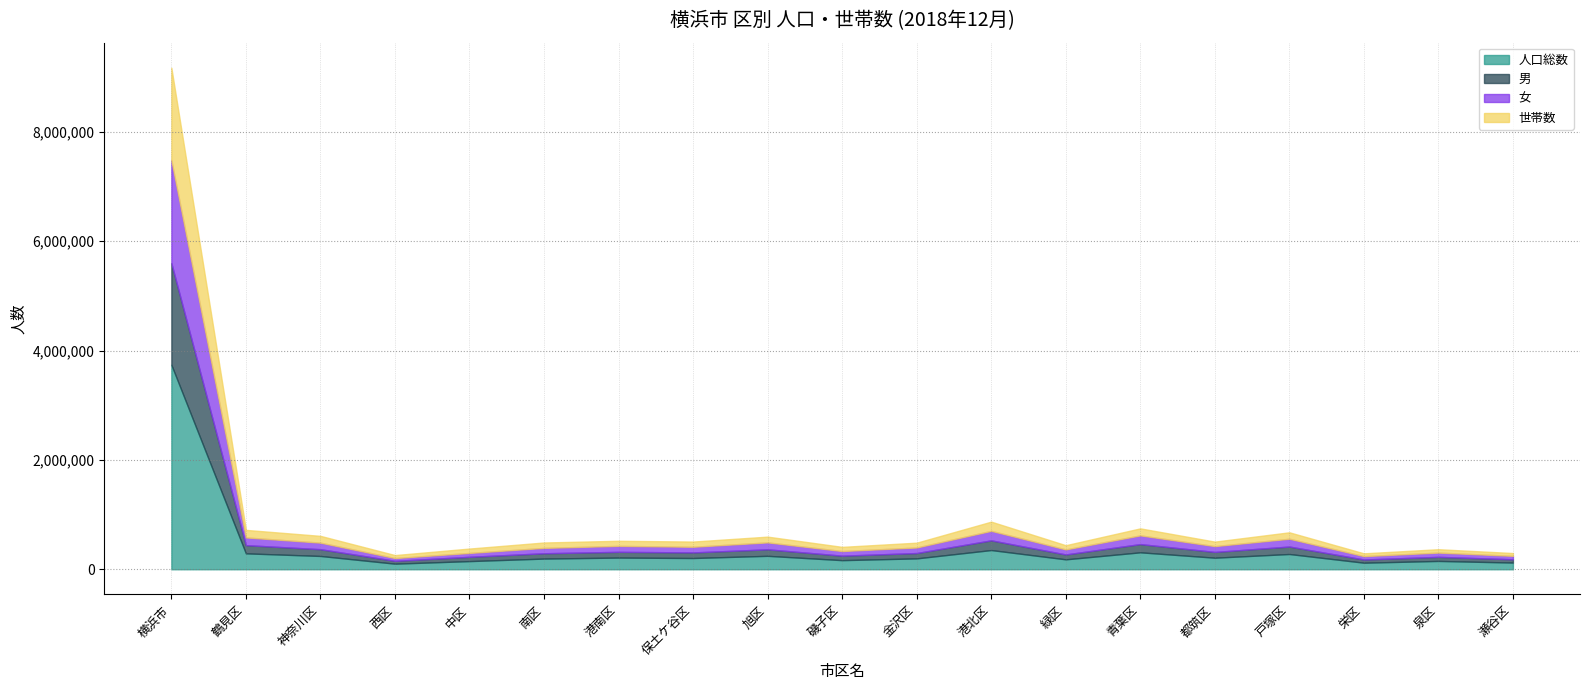

Reading right to left, list all the values displayed in this chart.

人口総数: 瀬谷区=122739	泉区=152355	栄区=120101	戸塚区=279100	都筑区=211578	青葉区=309853	緑区=181559	港北区=351388	金沢区=199104	磯子区=166612	旭区=245745	保土ケ谷区=205730	港南区=213899	南区=195444	中区=149211	西区=102376	神奈川区=243377	鶴見区=291084	横浜市=3741255
男: 瀬谷区=59831	泉区=74437	栄区=58481	戸塚区=136590	都筑区=105399	青葉区=150613	緑区=89345	港北区=177595	金沢区=97454	磯子区=81930	旭区=119025	保土ケ谷区=102300	港南区=104900	南区=97321	中区=78326	西区=51817	神奈川区=123446	鶴見区=150301	横浜市=1859111
女: 瀬谷区=62908	泉区=77918	栄区=61620	戸塚区=142510	都筑区=106179	青葉区=159240	緑区=92214	港北区=173793	金沢区=101650	磯子区=84682	旭区=126720	保土ケ谷区=103430	港南区=108999	南区=98123	中区=70885	西区=50559	神奈川区=119931	鶴見区=140783	横浜市=1882144
世帯数: 瀬谷区=51149	泉区=61878	栄区=51190	戸塚区=117903	都筑区=82508	青葉区=128282	緑区=76926	港北区=168491	金沢区=88007	磯子区=76414	旭区=105297	保土ケ谷区=95349	港南区=93049	南区=98828	中区=80404	西区=54606	神奈川区=124195	鶴見区=138050	横浜市=1692526